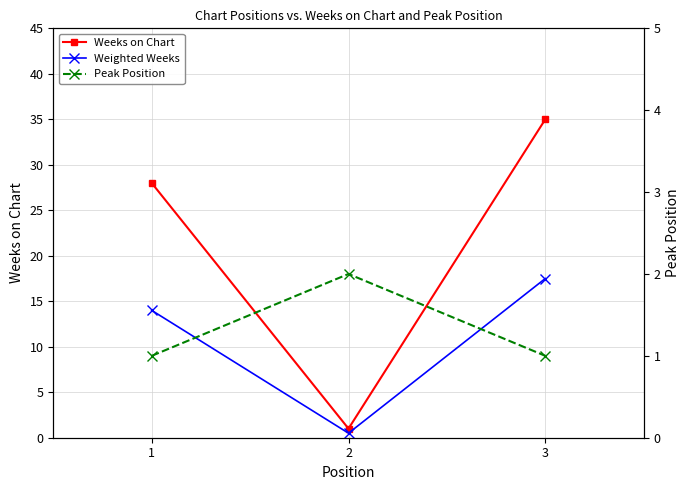

What is the sum of the Weighted Weeks values at 2 and 1?

14.5